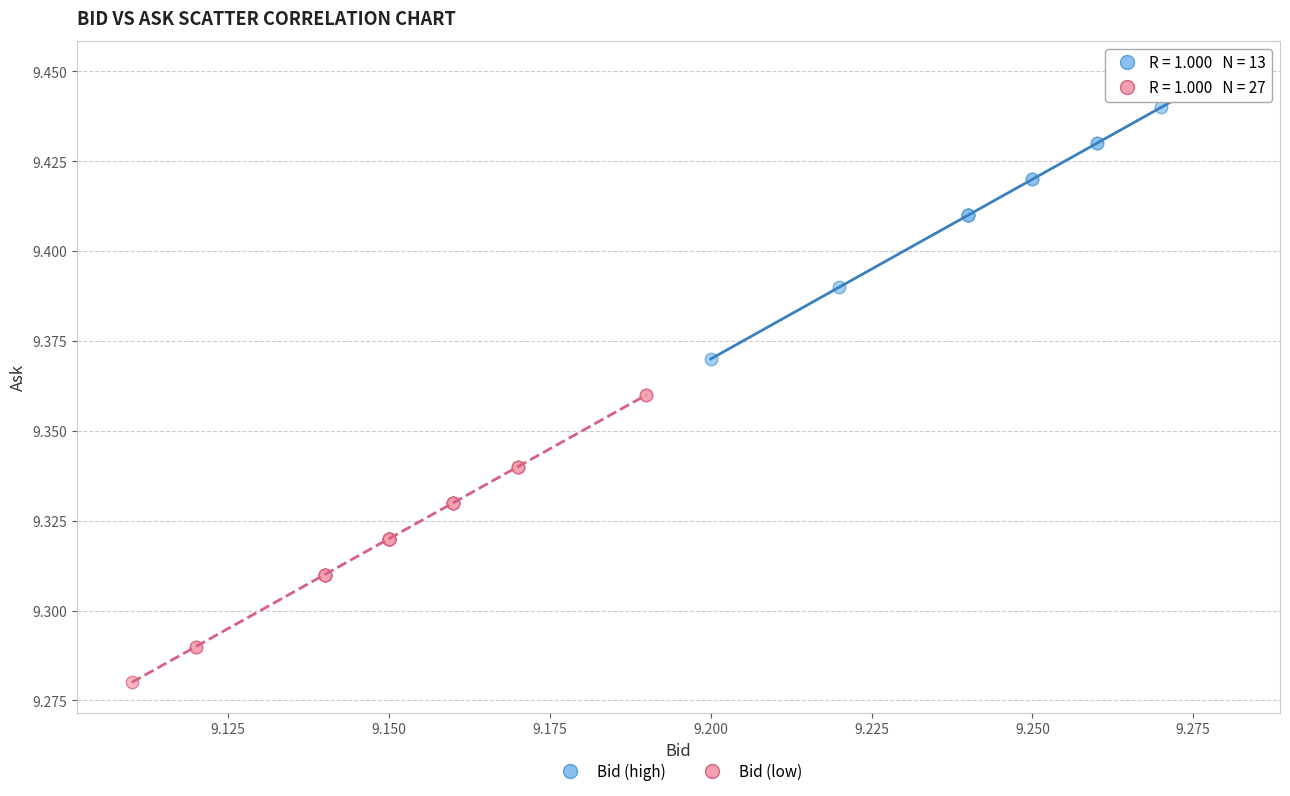

Which series contains the highest Y value?

Bid (high)